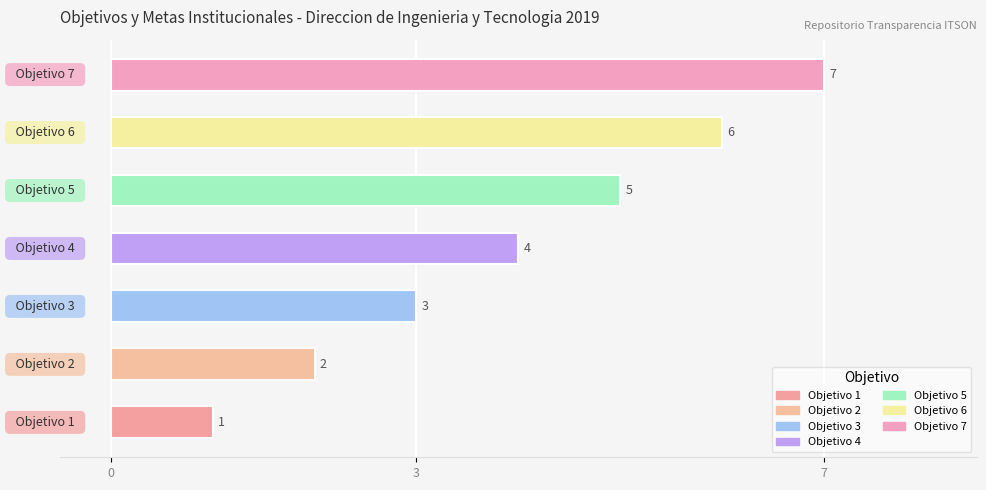

How many values are below 4?

3